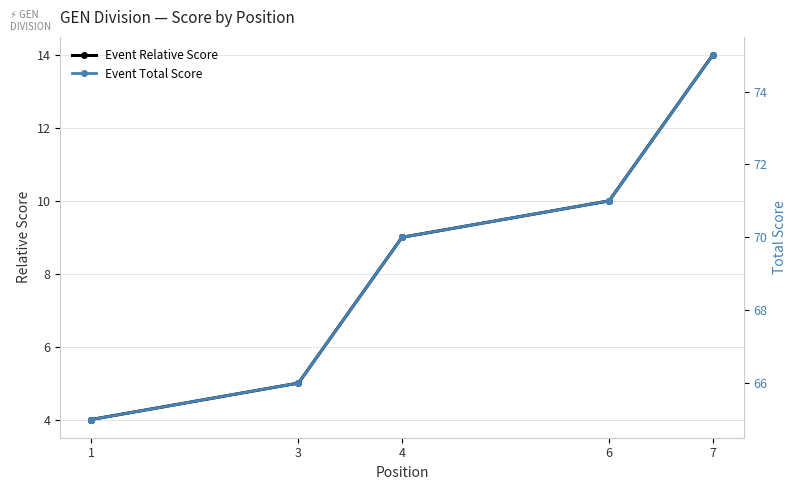

Between 3 and 6, which series saw the biggest shift?

Event Relative Score